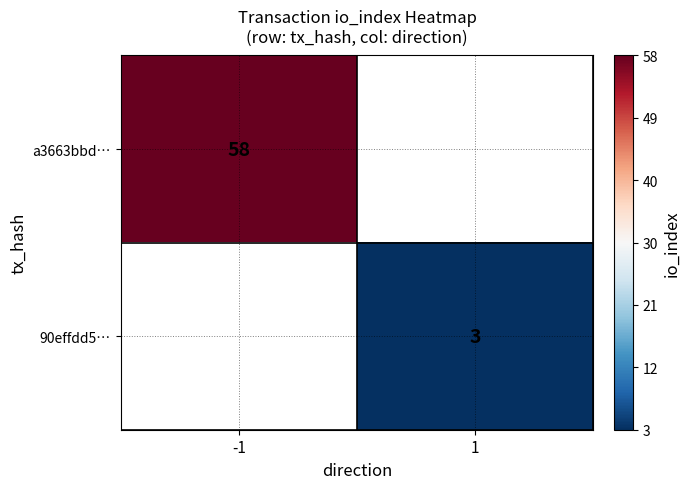

Is it true that 90effdd5… equals 4.5 at 1?

False